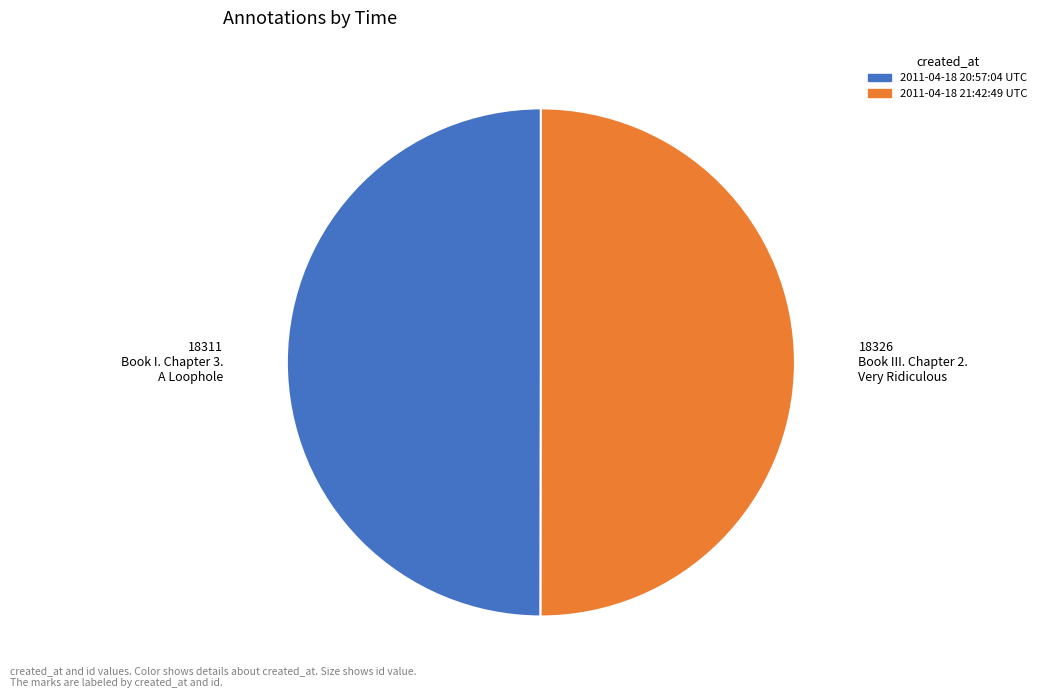

Approximately how many times larger is the value at 2011-04-18 21:42:49 UTC compared to 2011-04-18 20:57:04 UTC?

1.0